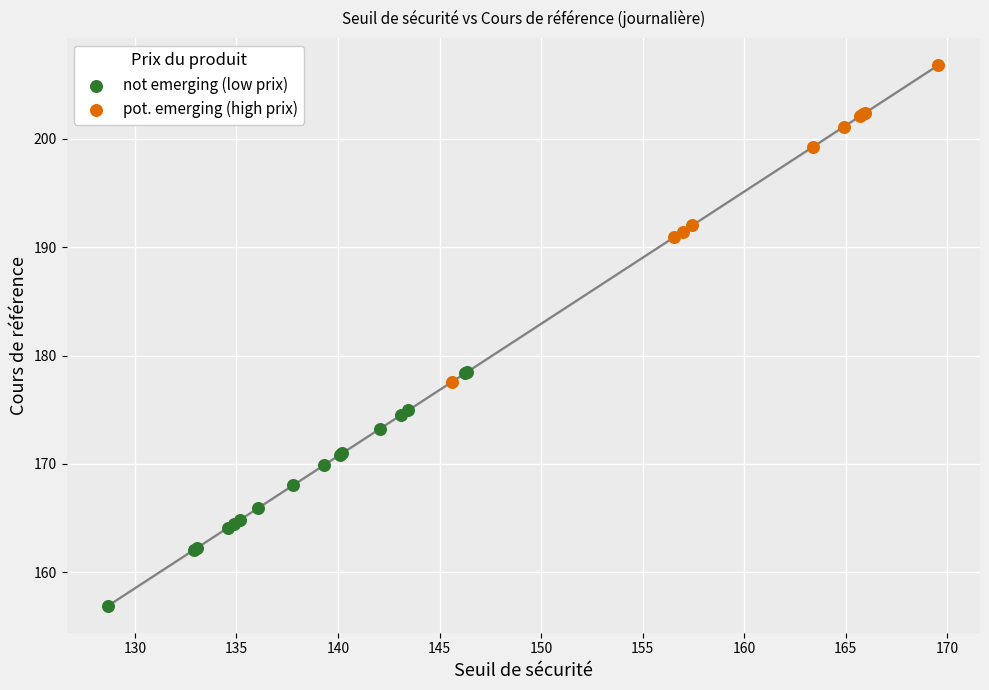

What are all the series names shown in the legend?

not emerging (low prix), pot. emerging (high prix)